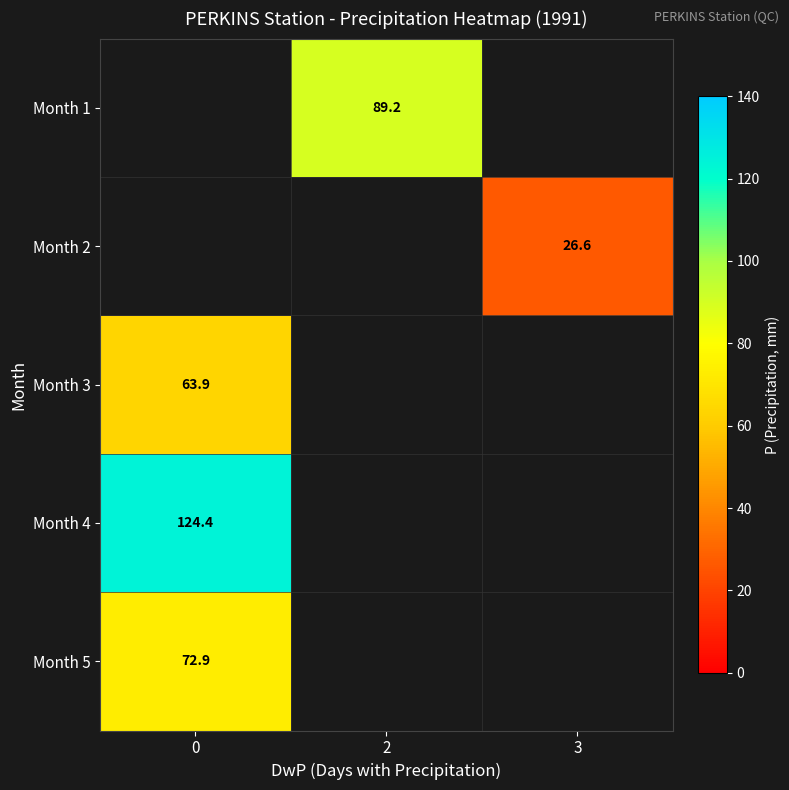

How many distinct data groups are displayed?

5